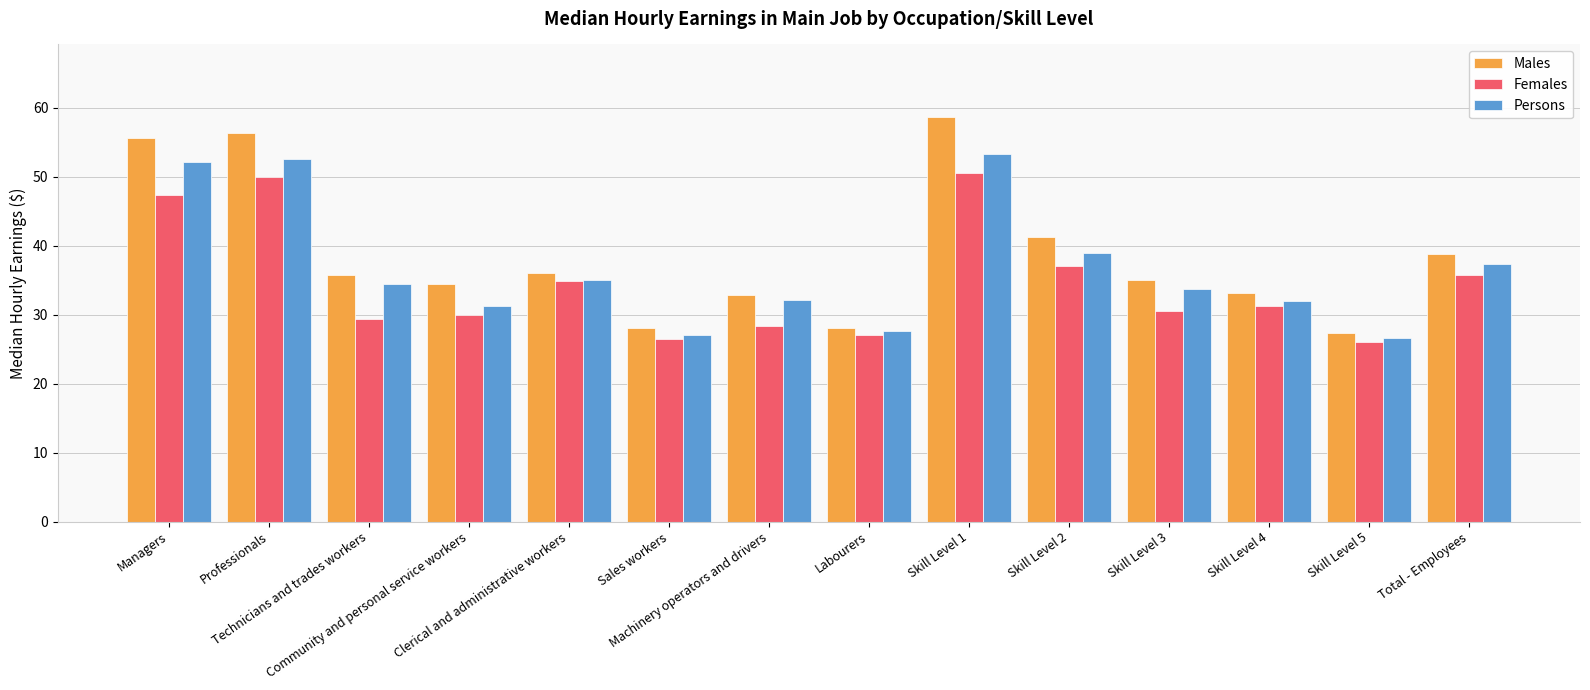

Which series has the largest total across all categories?

Males